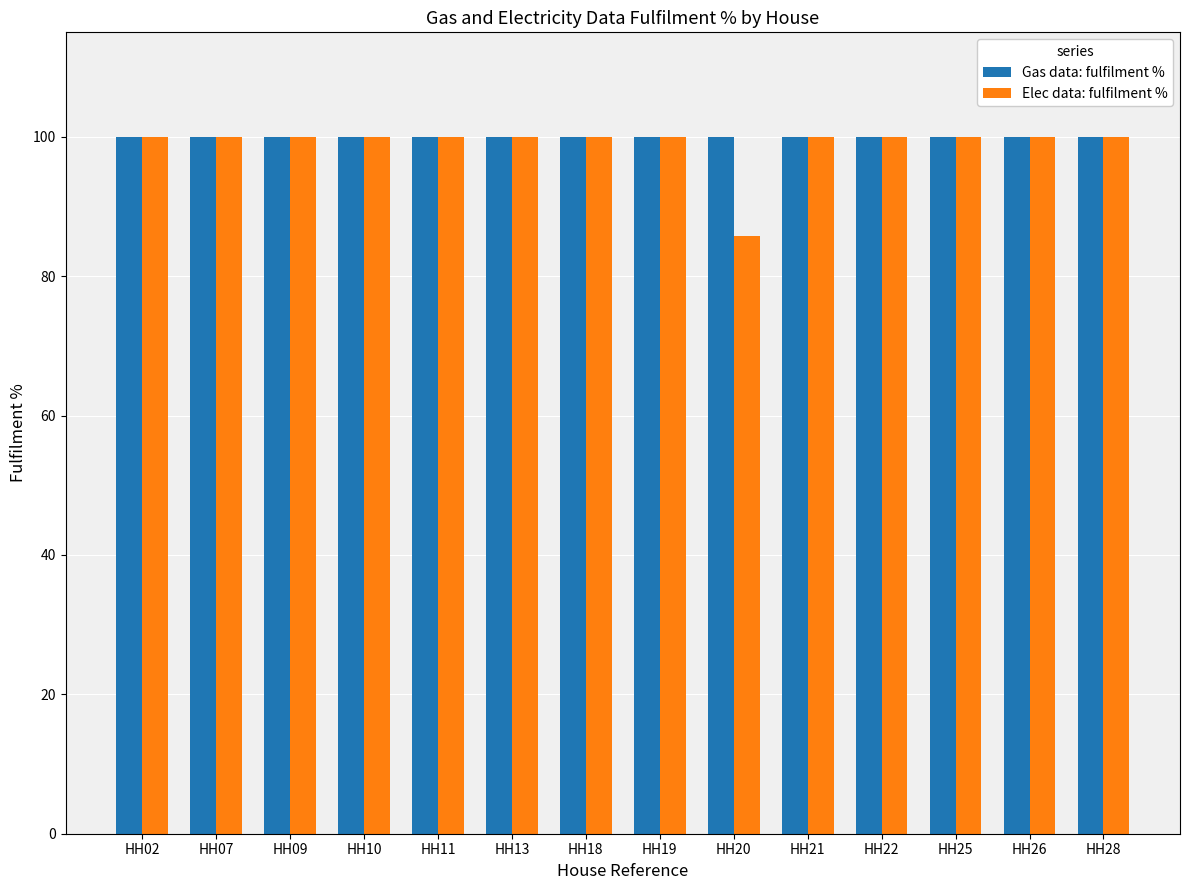

What are all the series names shown in the legend?

Gas data: fulfilment %, Elec data: fulfilment %